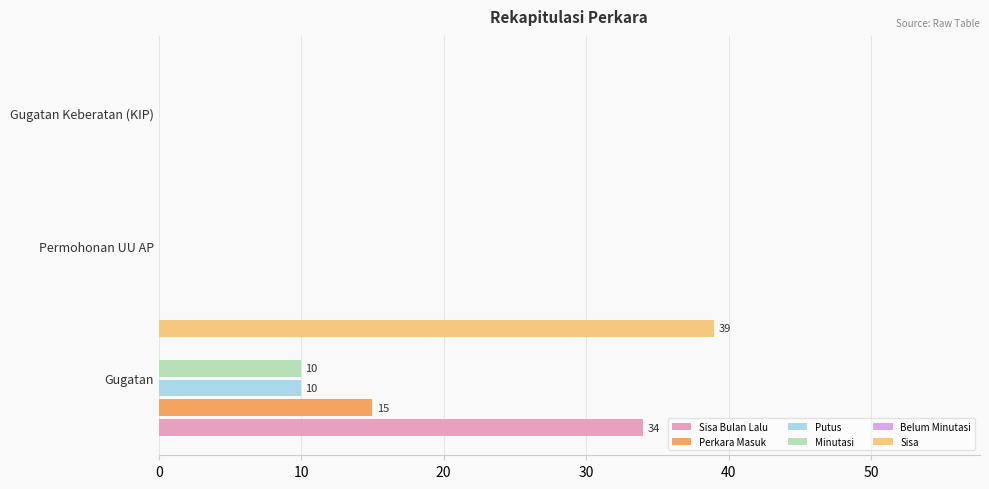

Which series has the widest spread of values?

Sisa